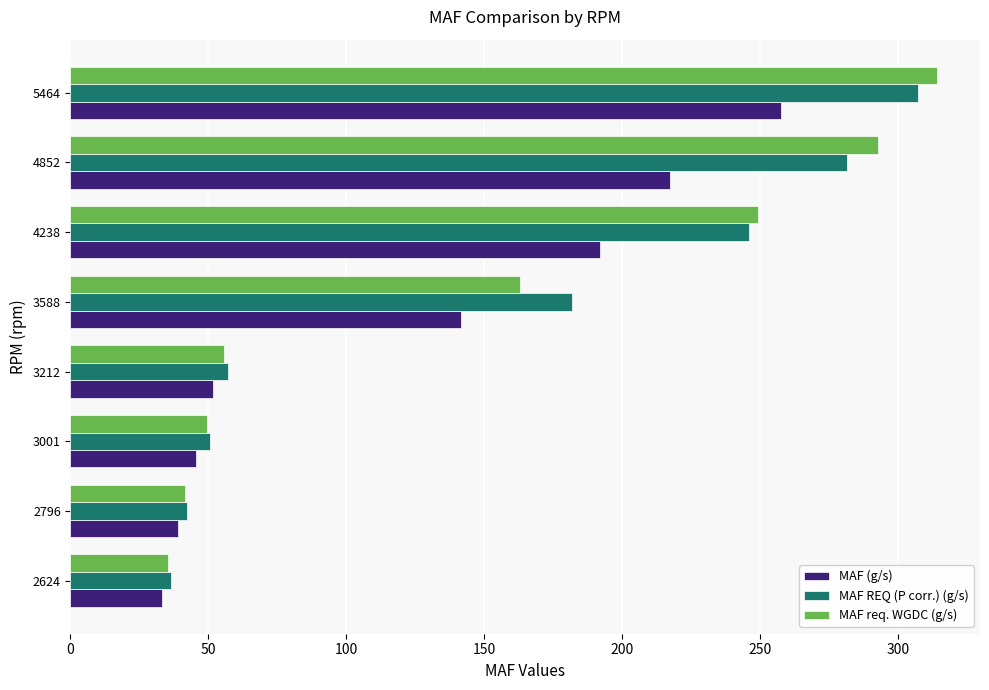

How many distinct data groups are displayed?

3